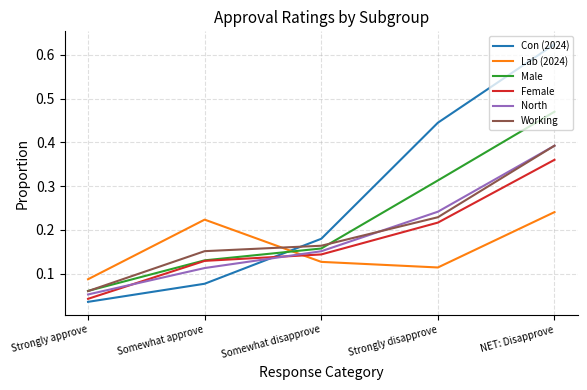

How many categories are shown in the chart?

5